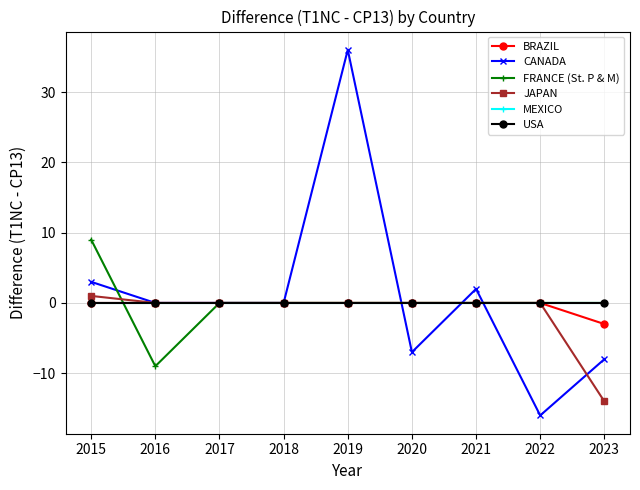

What is the total value across all series at 2021?

2